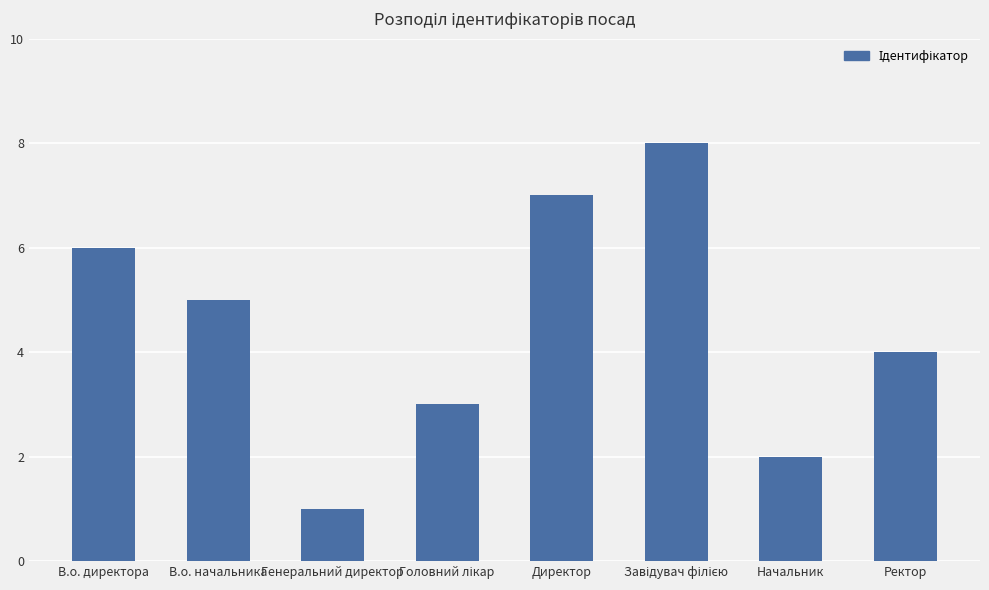

What is the difference between the maximum and second lowest values?

6